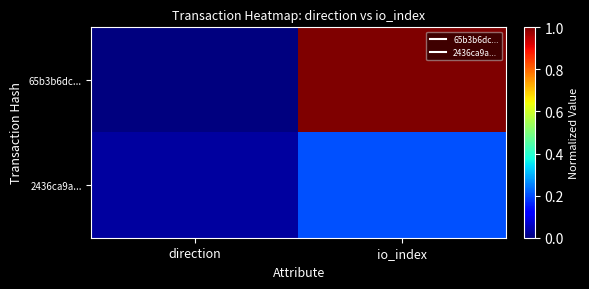

Reading left to right, what are all the values shown in this chart?

65b3b6dc...: direction=0.0	io_index=1.0
2436ca9a...: direction=0.0	io_index=0.2